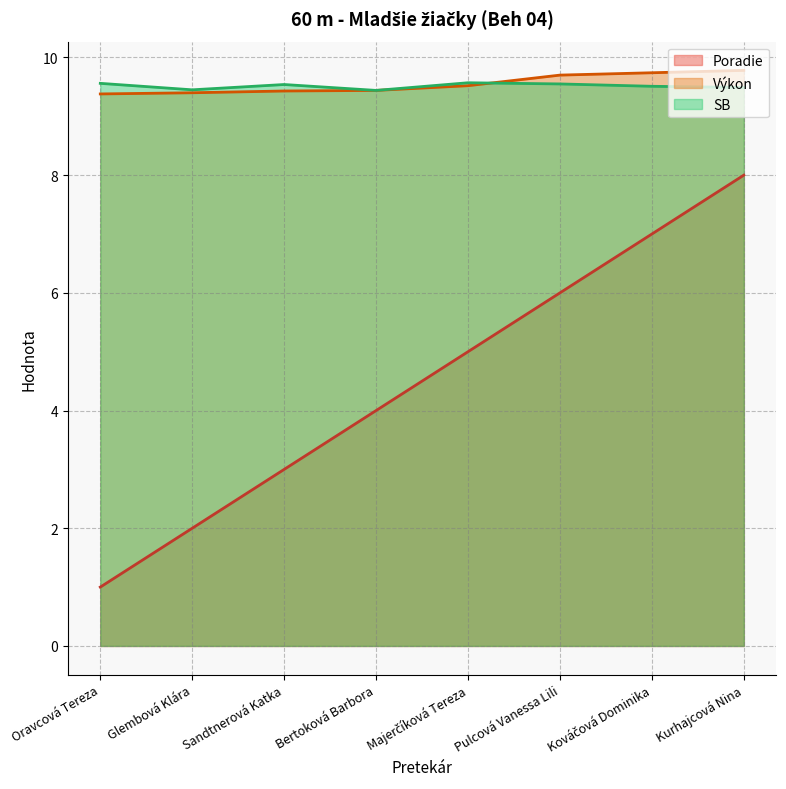

Which has a higher value, Kováčová Dominika or Oravcová Tereza?

Kováčová Dominika